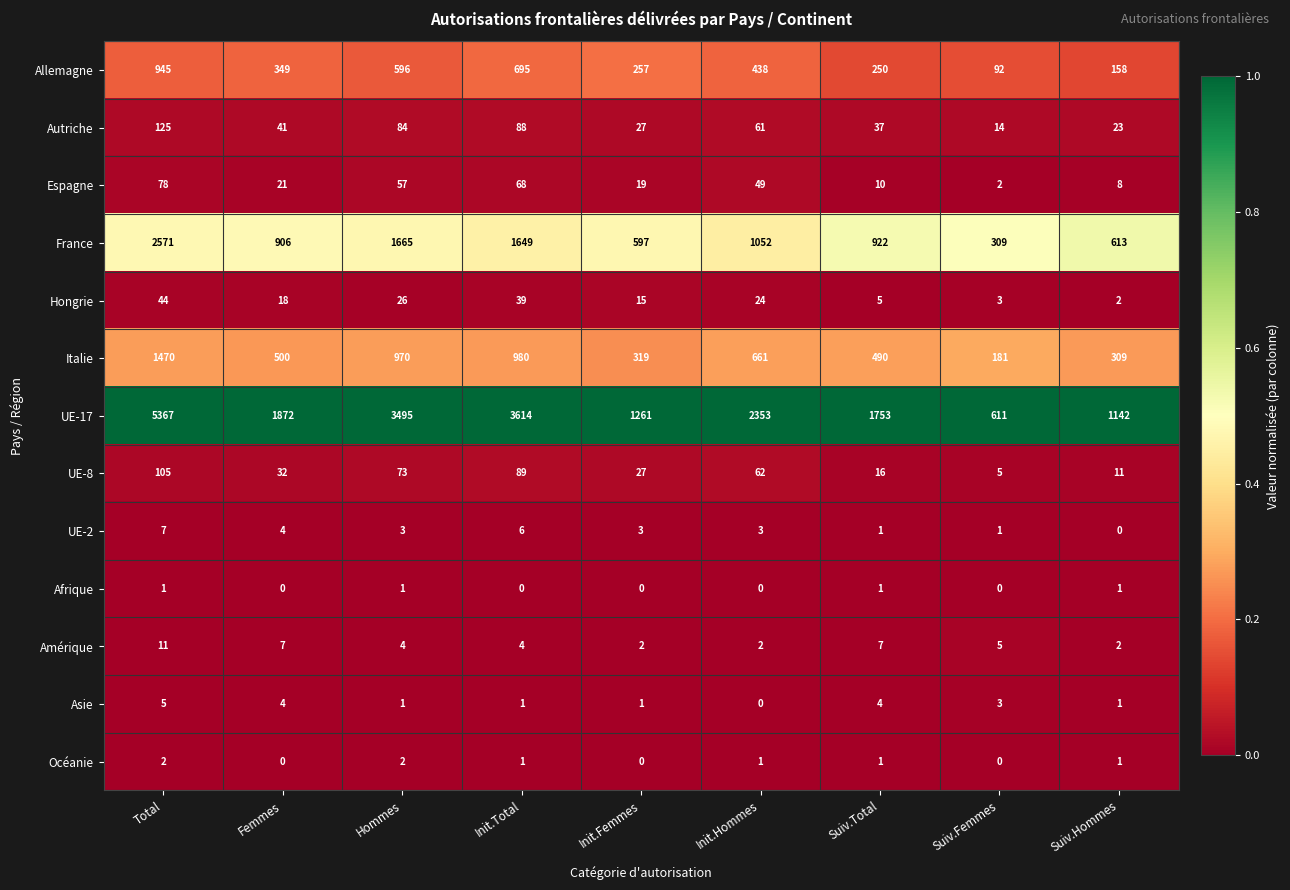

Between Hommes and Init.Hommes, which series saw the biggest shift?

UE-17